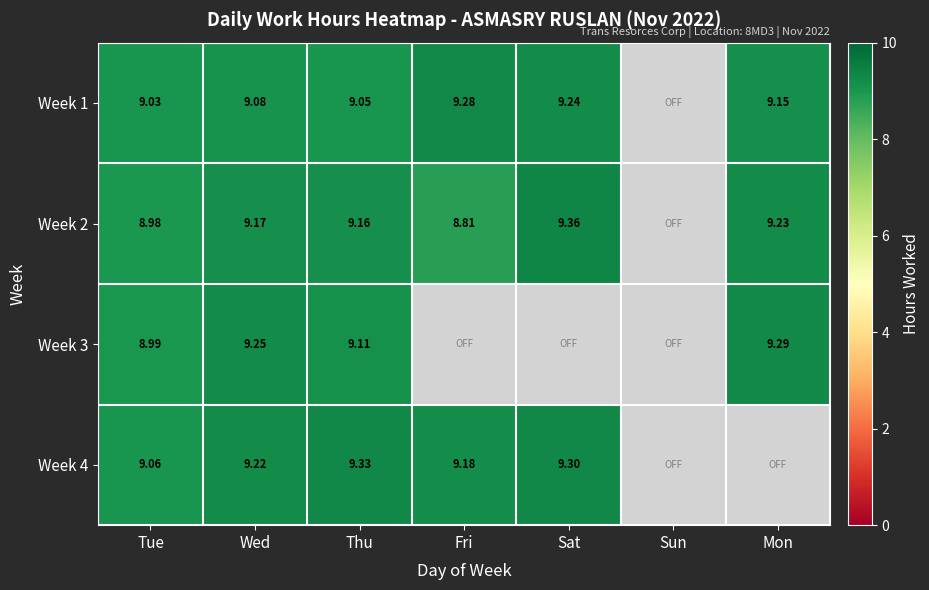

Is the value of Week 4 at Fri greater than the value of Week 2 at Mon?

No